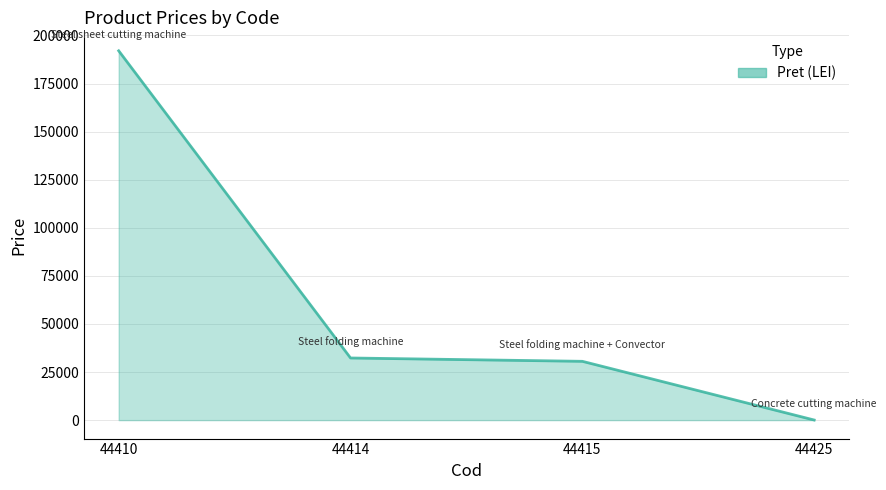

At which category does the chart reach its peak across all series?

44410